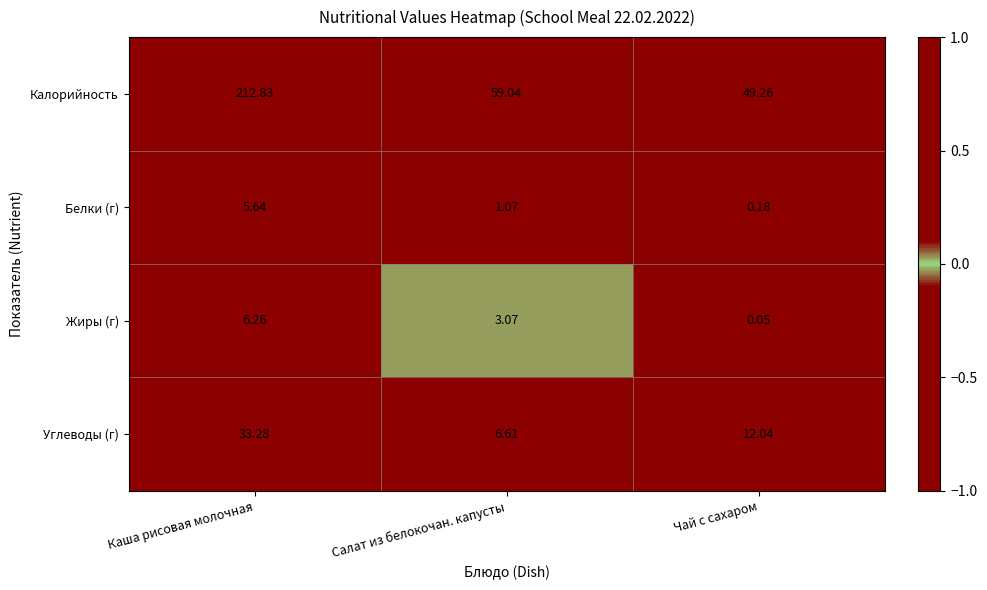

At which label does Калорийность first exceed 59?

Каша рисовая молочная